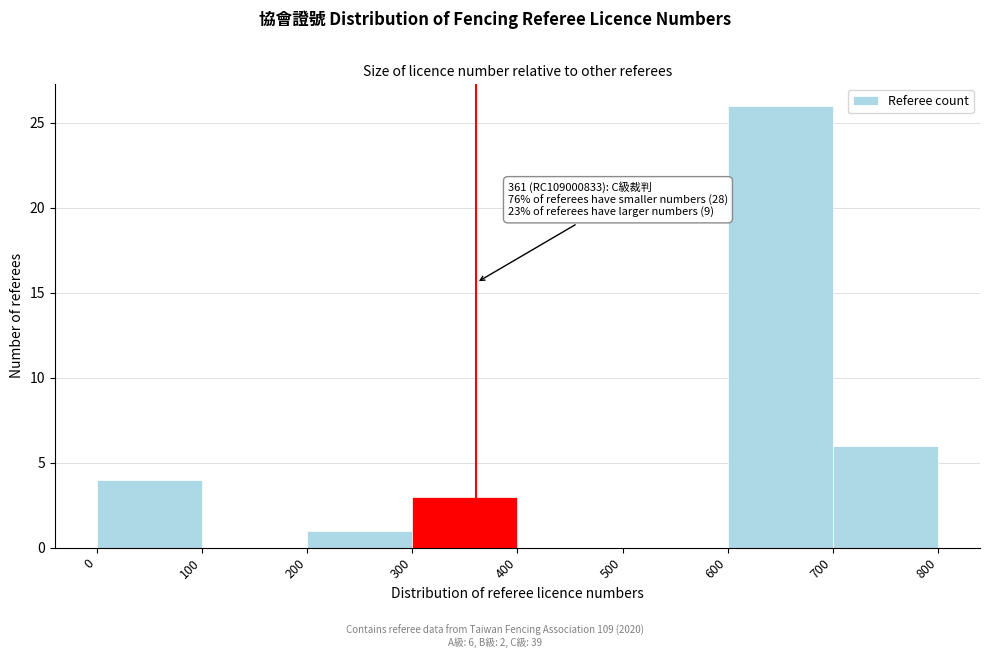

Which range on the x-axis has the tallest bar?

600 to 700